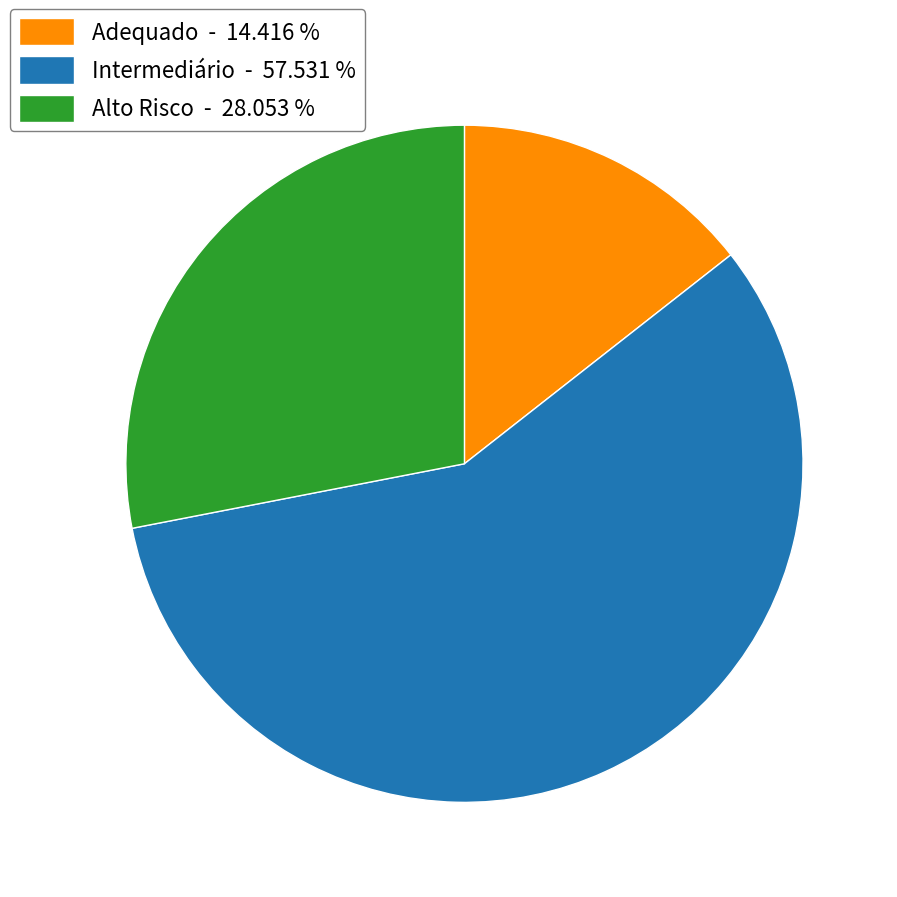

How many slices are in this pie chart?

3